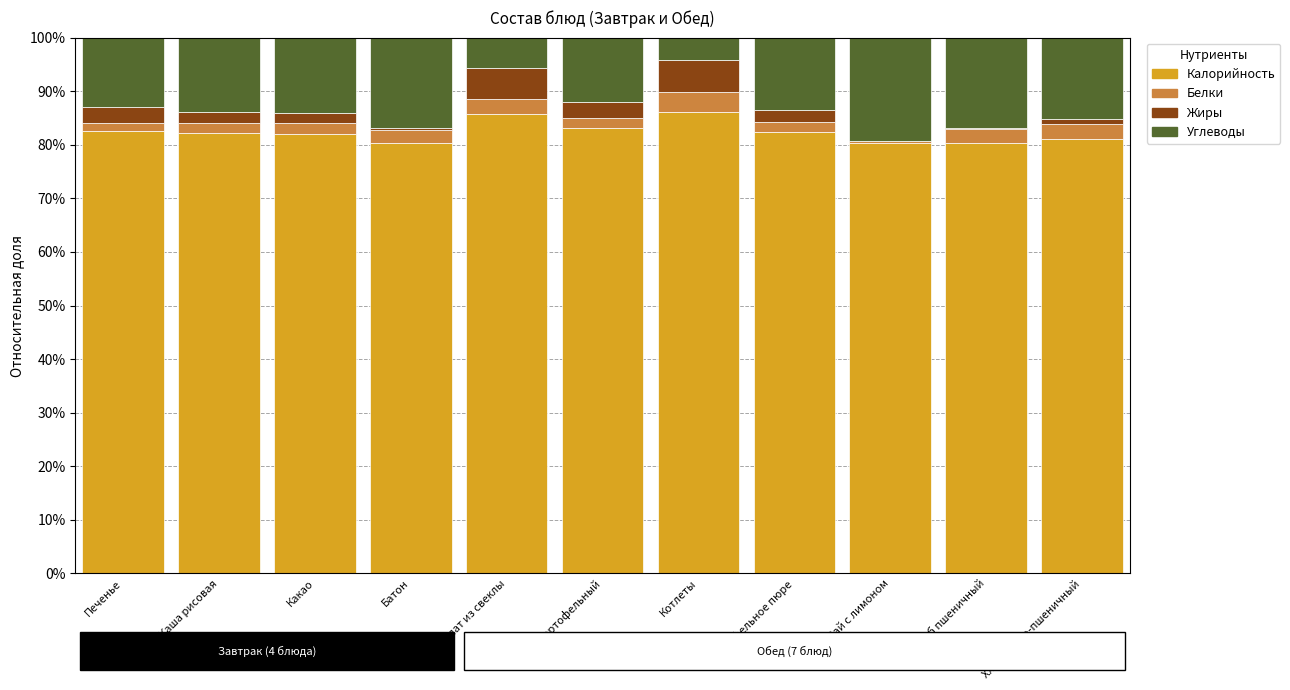

Are the bars horizontal?

No